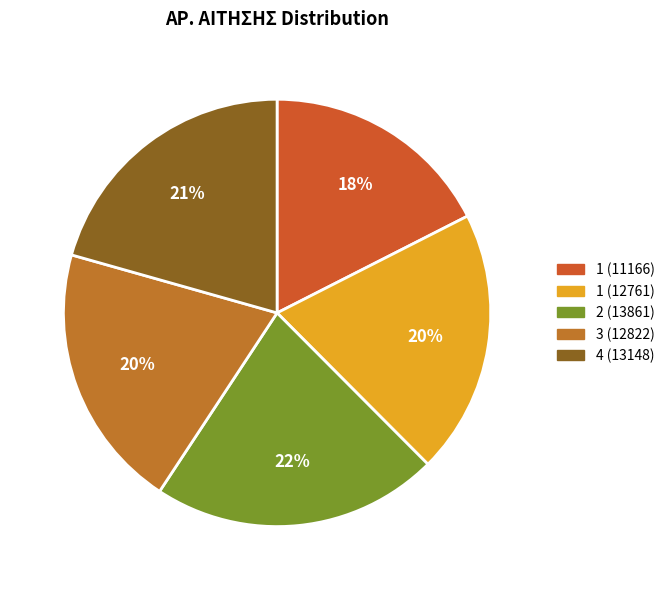

What is the largest slice in the pie chart?

2 (13861)